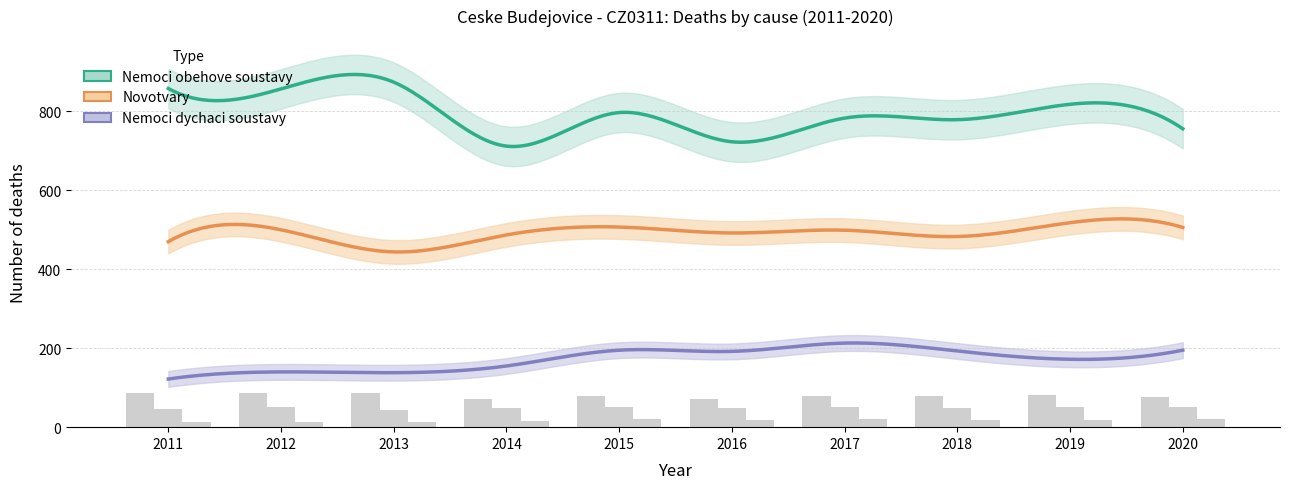

Where is Nemoci dychaci soustavy nearest to the value 16?

2014